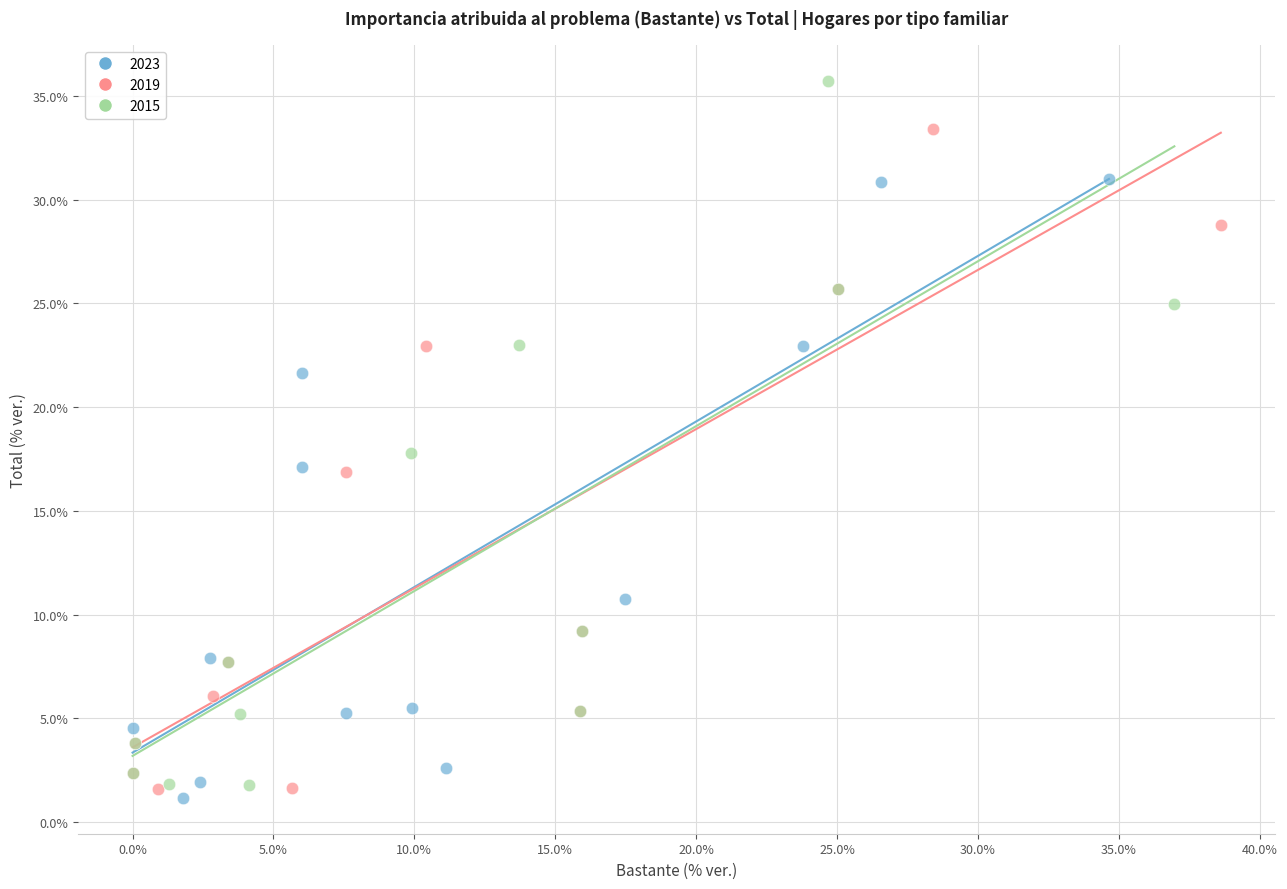

Which series reaches the minimum Y coordinate?

2023